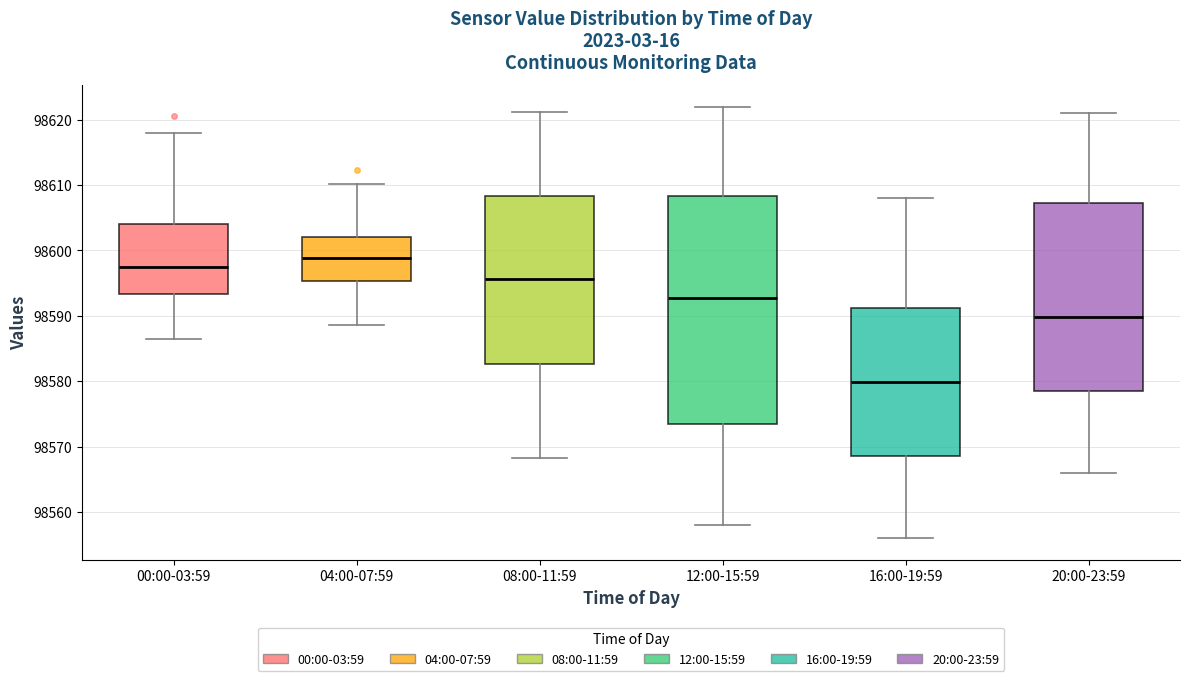

Reading left to right, read every box against the y-axis: the position of its median line, the range the box covers, and the ends of its whiskers. The values are not printed on the chart, so give them approximately, as read against the axis.

00:00-03:59: median 98598, box 98593 to 98604, whiskers 98586 to 98618
04:00-07:59: median 98599, box 98595 to 98602, whiskers 98589 to 98610
08:00-11:59: median 98596, box 98583 to 98608, whiskers 98568 to 98621
12:00-15:59: median 98593, box 98573 to 98608, whiskers 98558 to 98622
16:00-19:59: median 98580, box 98568 to 98591, whiskers 98556 to 98608
20:00-23:59: median 98590, box 98578 to 98607, whiskers 98566 to 98621